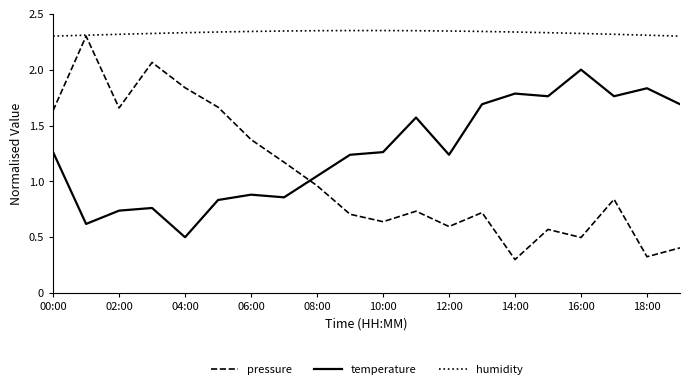

What is the label of the 9th point from the right?

11